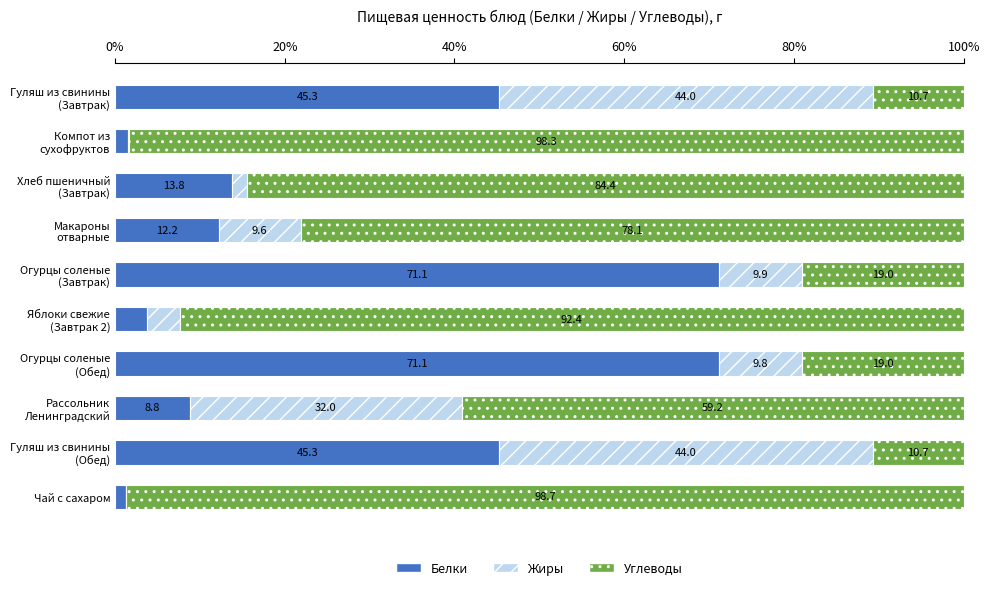

What is the total value across all series at Чай с сахаром?

100.0